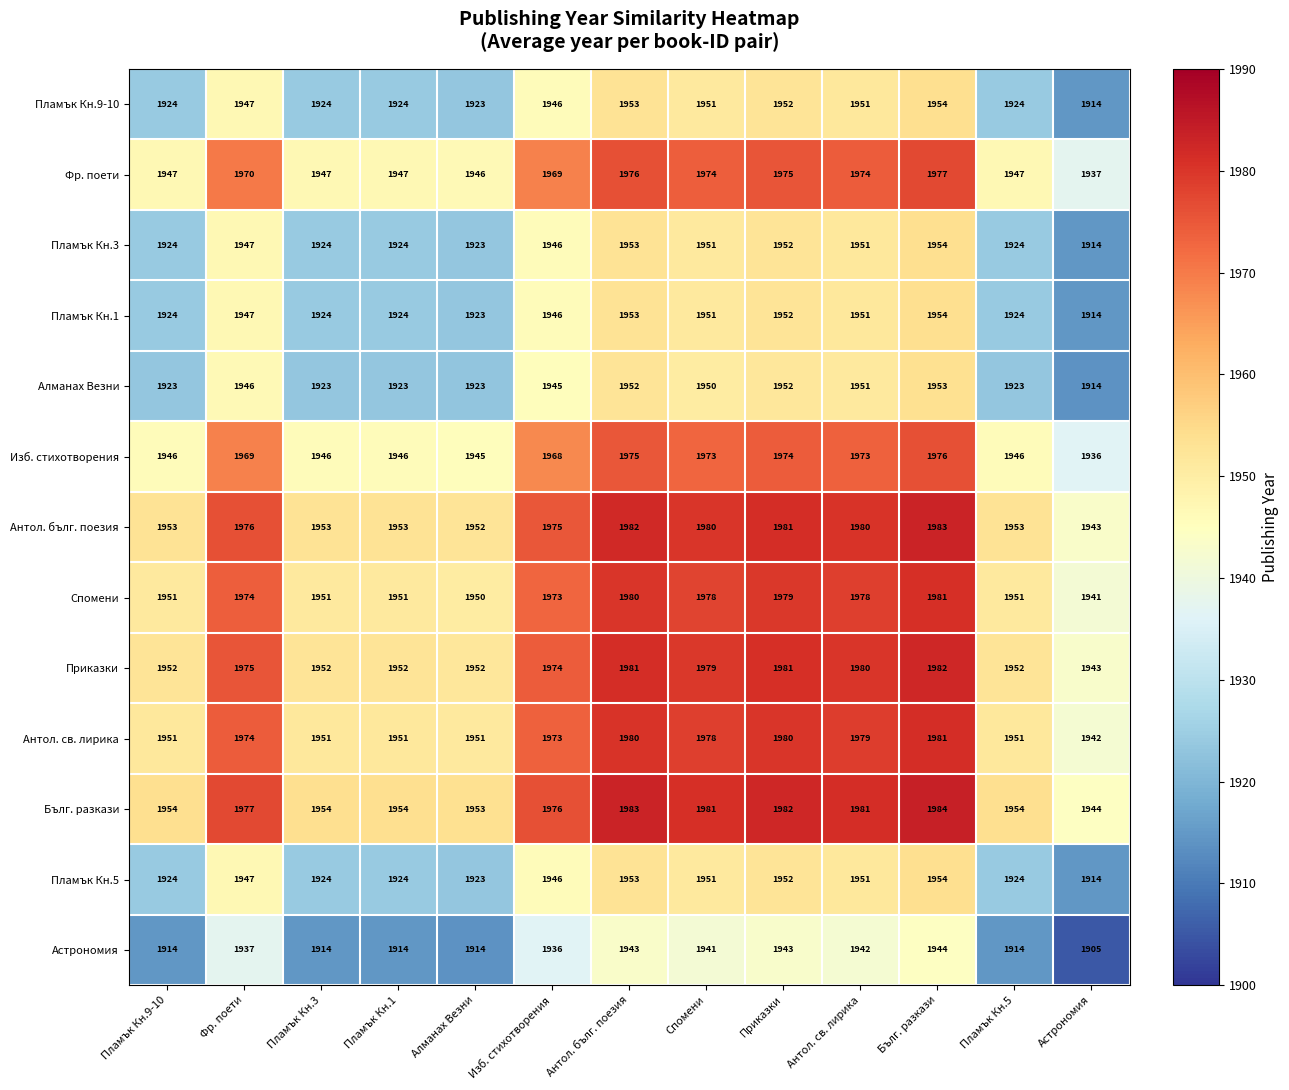

At which category is the sum across all series the highest?

Бълг. разкази